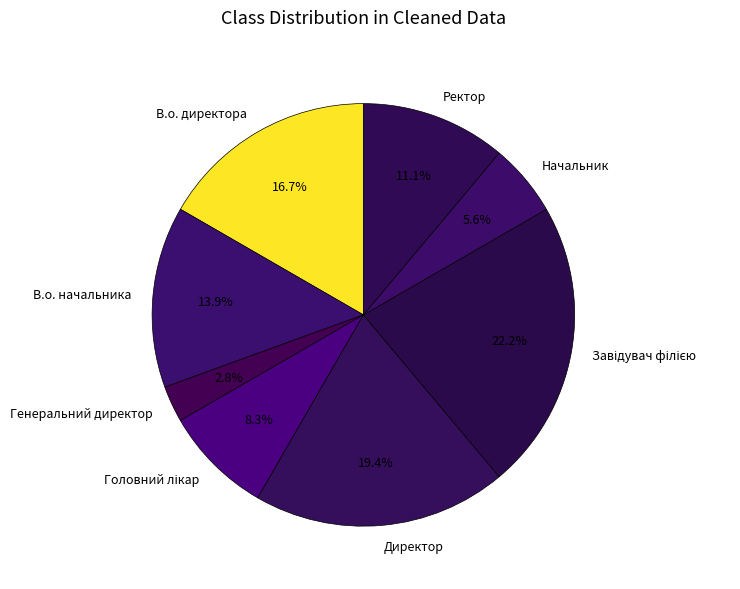

Does Директор account for over 50% of the chart?

No